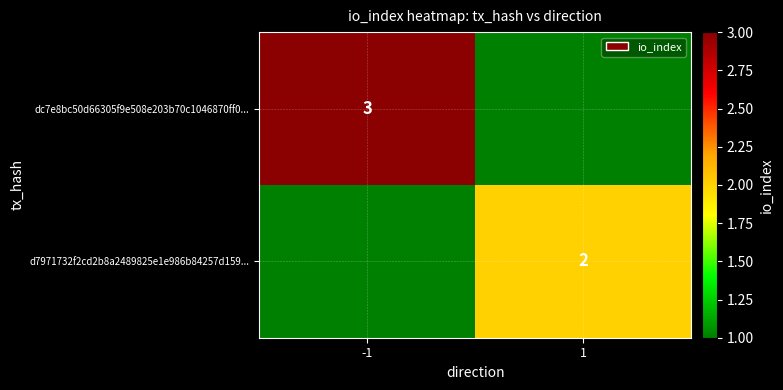

Is it true that d7971732f2cd2b8a2489825e1e986b84257d159... equals 1 at 1?

False